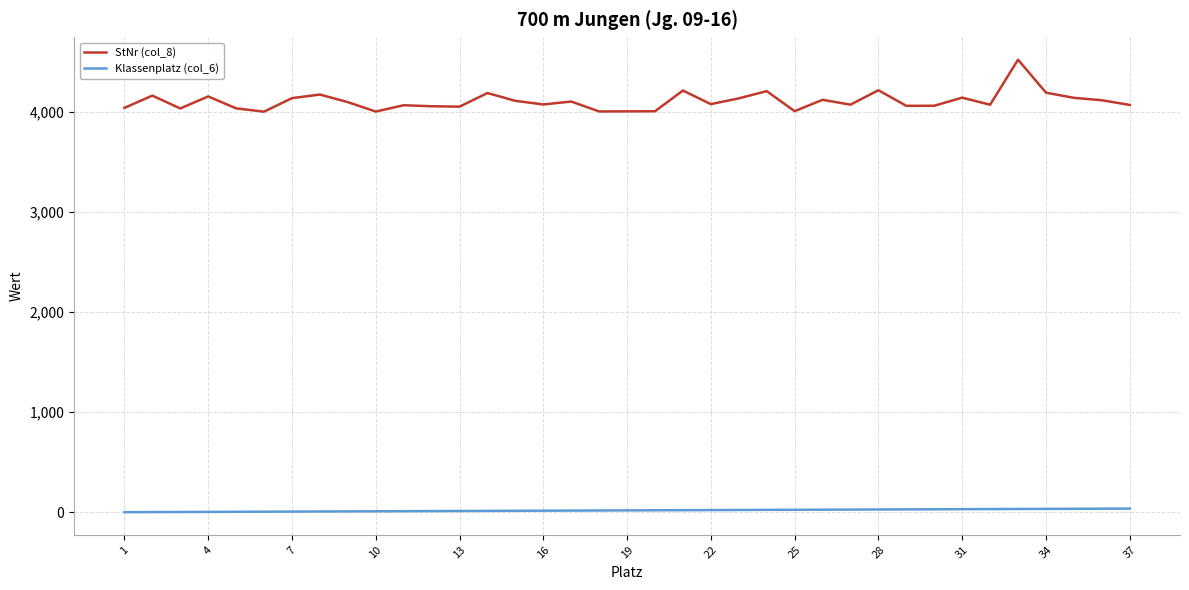

How many lines are shown in the chart?

2